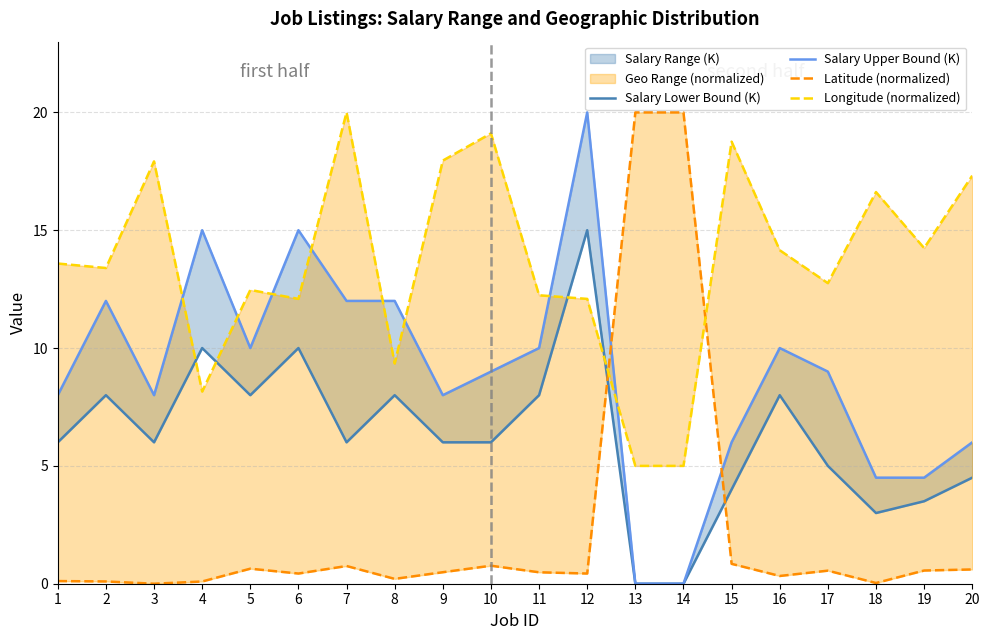

In Longitude (normalized), how many points are lower than both neighbors (excluding endpoints)?

6